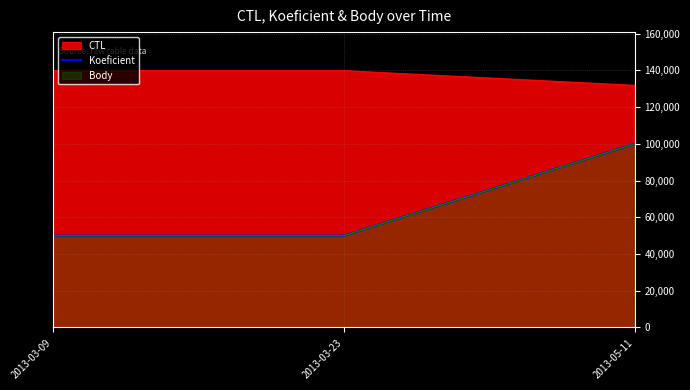

What is the minimum value shown in the chart?

50000